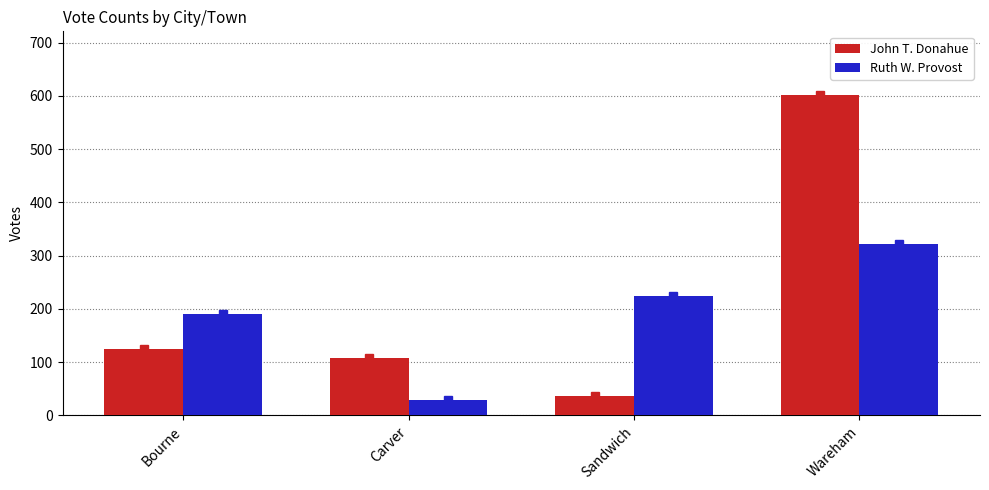

The value of Ruth W. Provost at Sandwich is 224. True or false?

True